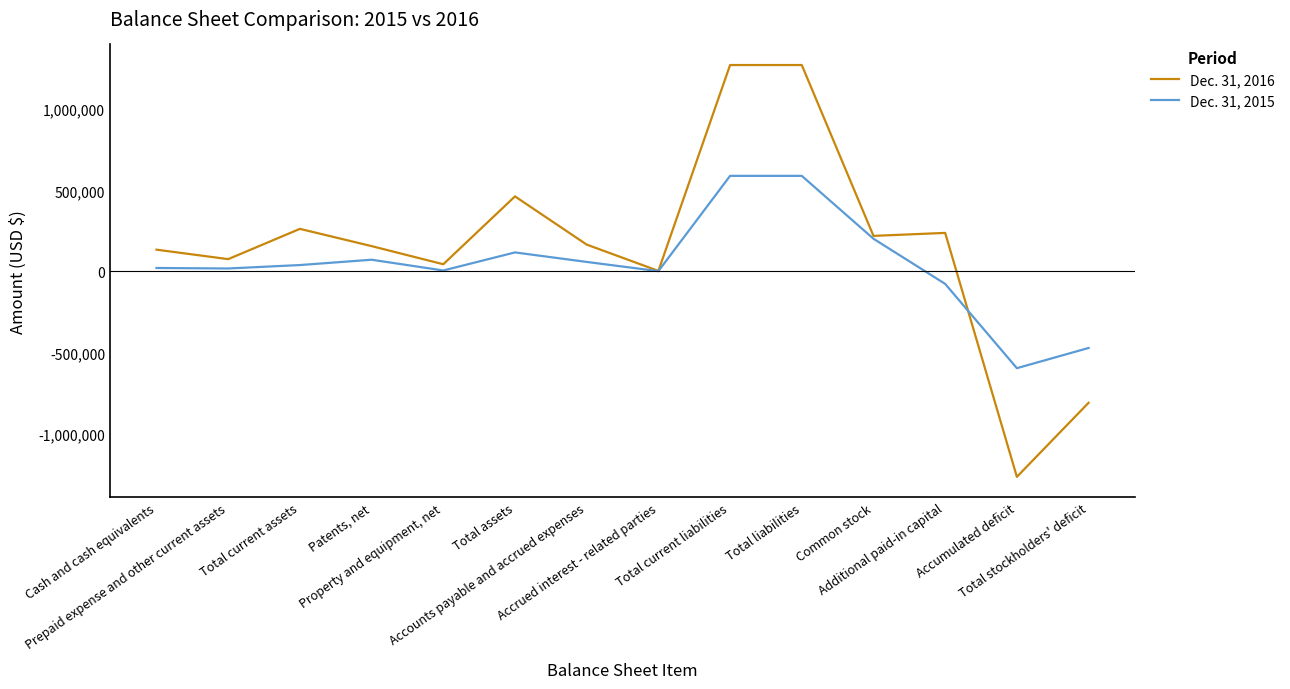

Rank the series by their maximum value, from highest to lowest.

Dec. 31, 2016, Dec. 31, 2015